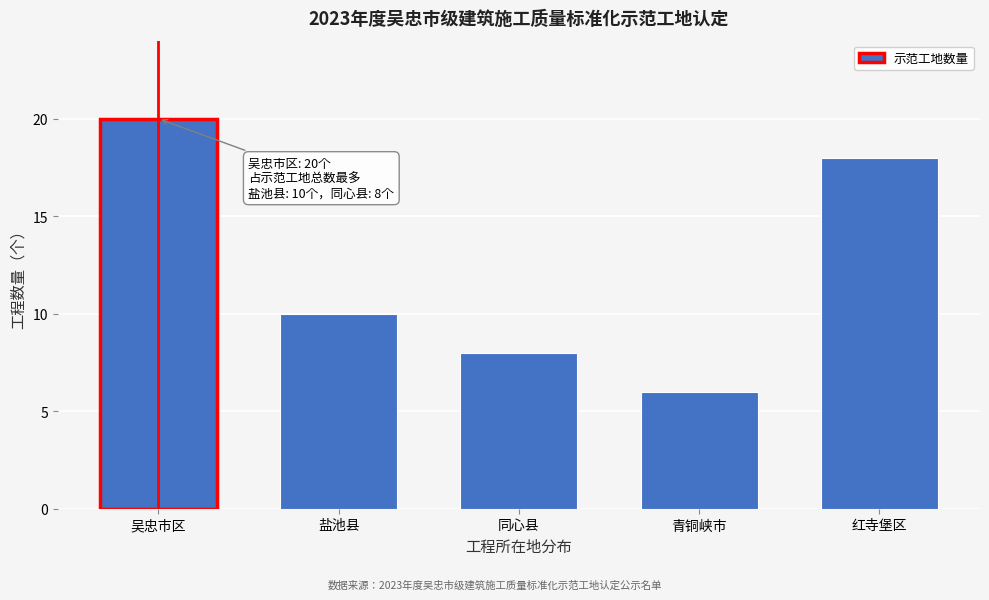

Reading left to right, extract all data points from this chart.

吴忠市区=20	盐池县=10	同心县=8	青铜峡市=6	红寺堡区=18